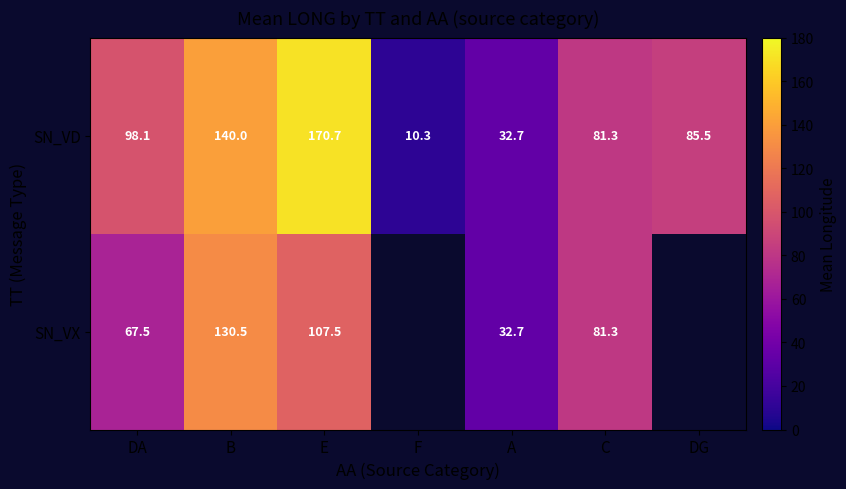

At which label does SN_VD reach its peak?

E